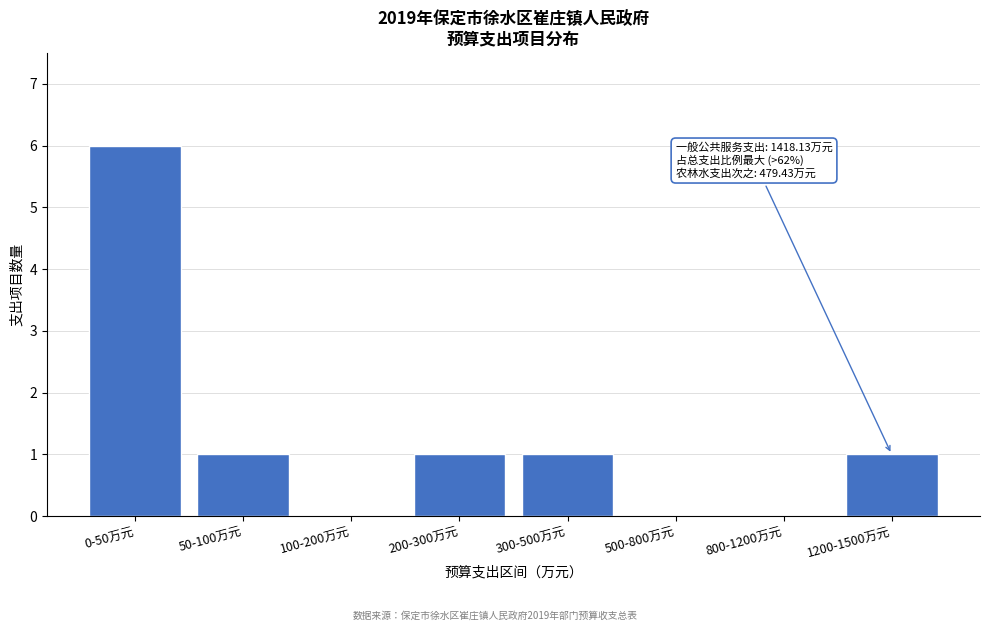

Reading right to left, list all the values displayed in this chart.

1200-1500万元=1	800-1200万元=0	500-800万元=0	300-500万元=1	200-300万元=1	100-200万元=0	50-100万元=1	0-50万元=6